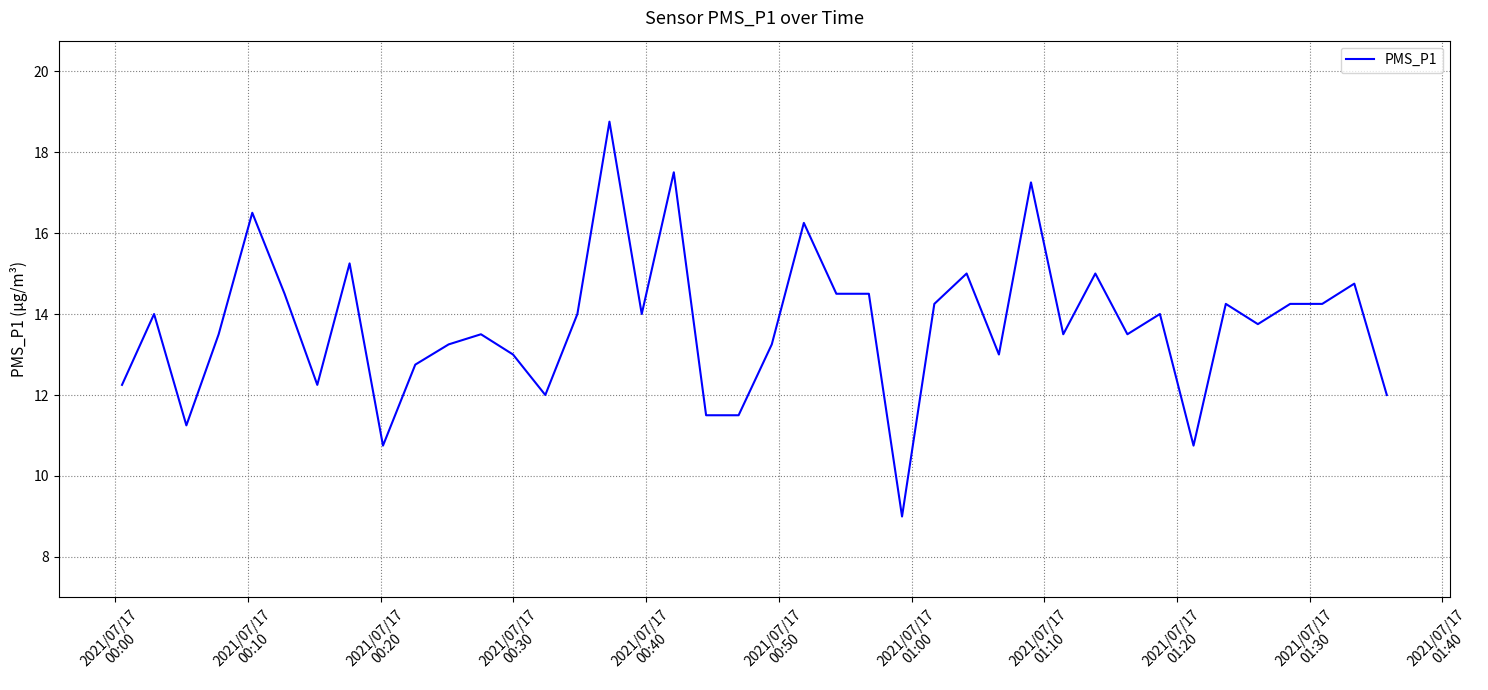

What is the smallest value displayed?

9.0